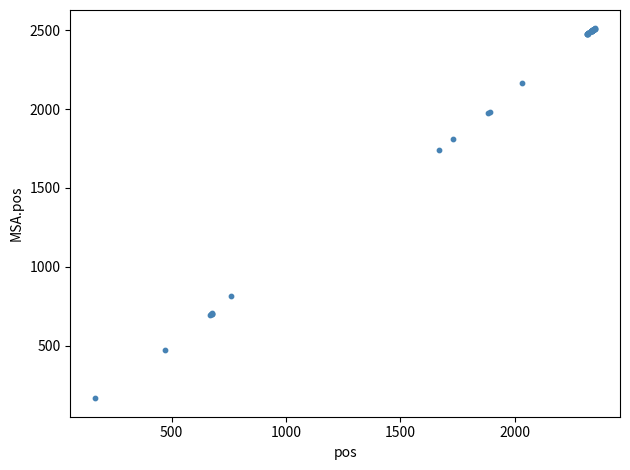

What Y value in the scatter plot is closest to 1339?

1743